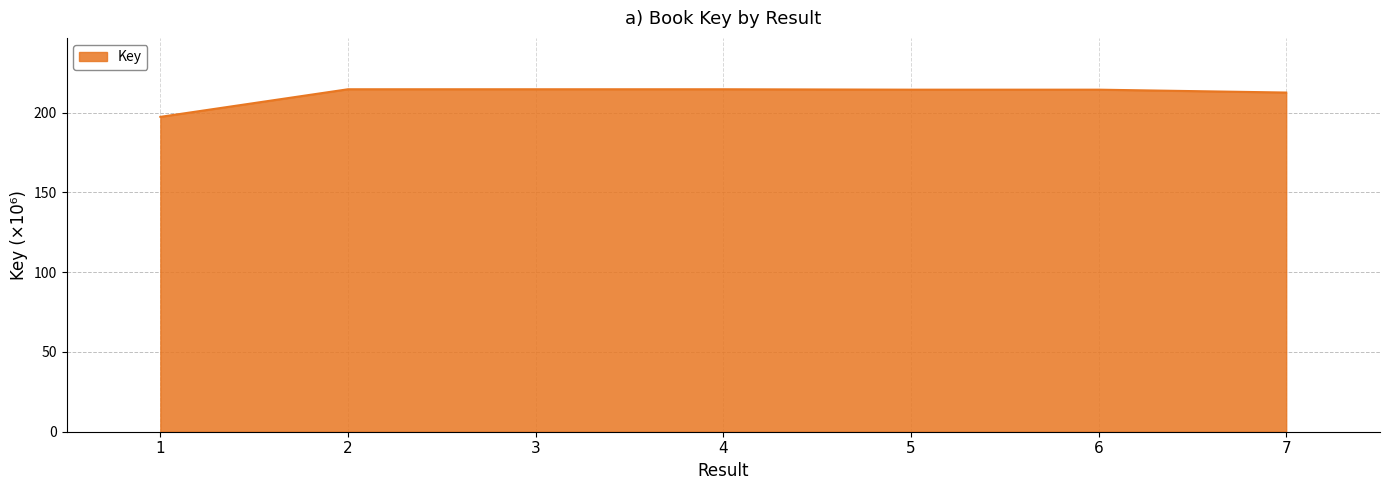

Is it true that the value at 4 is 214.7?

True